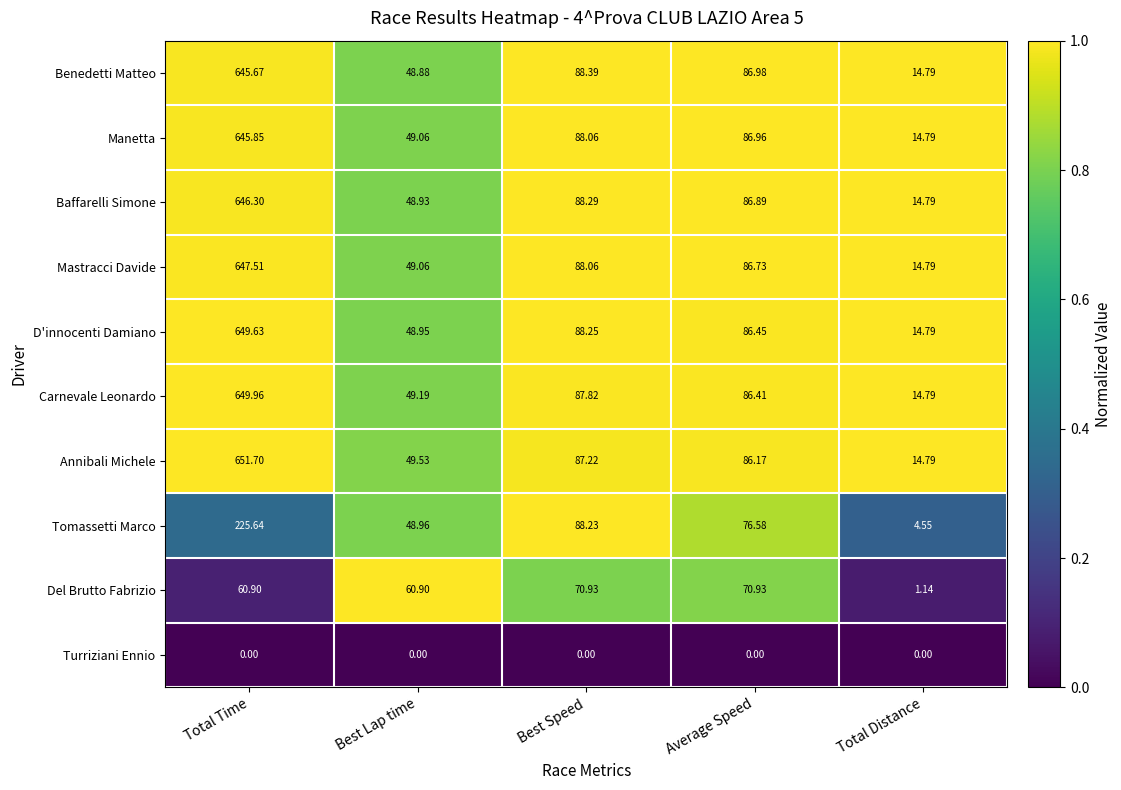

Which series has the largest total across all categories?

Annibali Michele